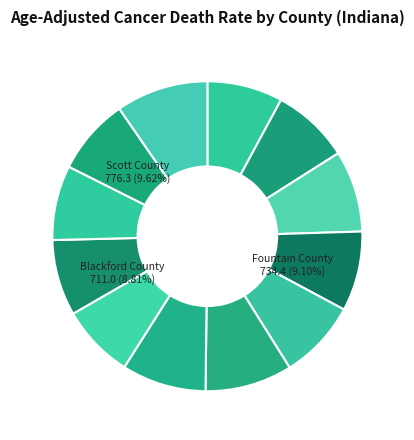

How many segments does this pie chart have?

12